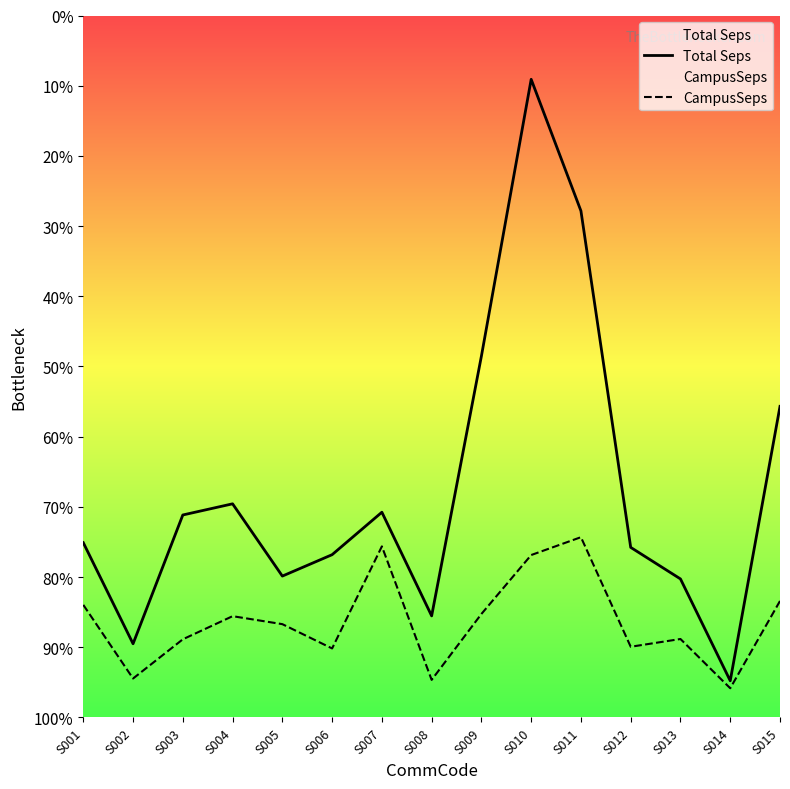

Where does the CampusSeps series first go above 810?

S001